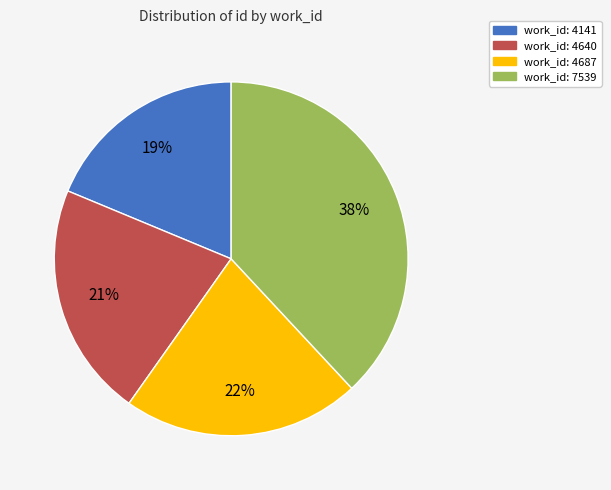

To the nearest percent, what is the average slice percentage?

25%